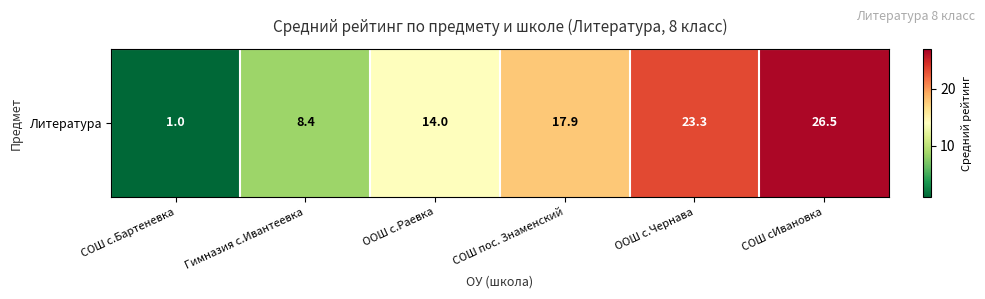

What is the change in value from ООШ с.Раевка to СОШ сИвановка?

+12.5